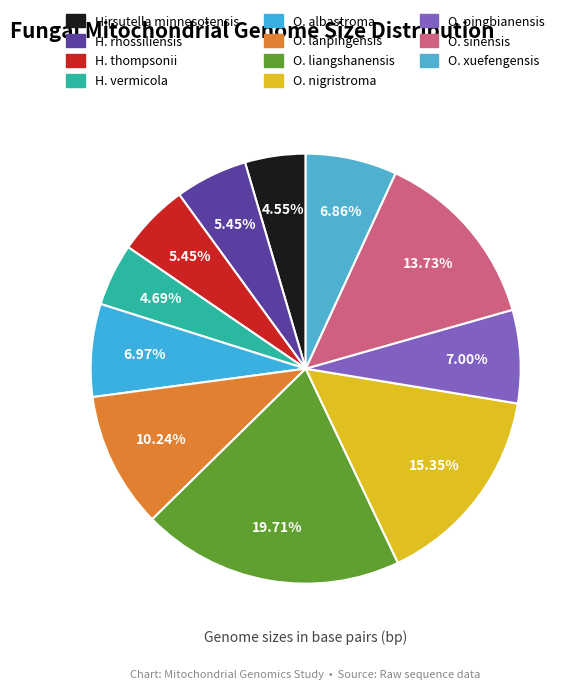

To the nearest percent, what is the difference between the largest and smallest slice percentages?

15%